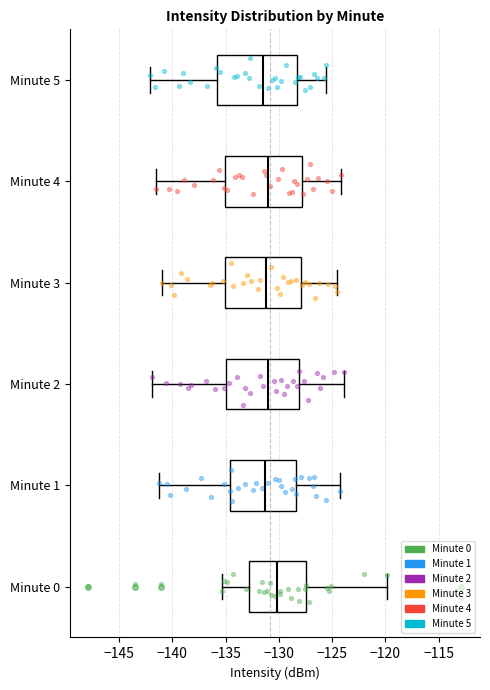

Where is the right edge of the box for Minute 4 on the x-axis? The values are not printed on the chart, so give them approximately, as read against the axis.

-128.0